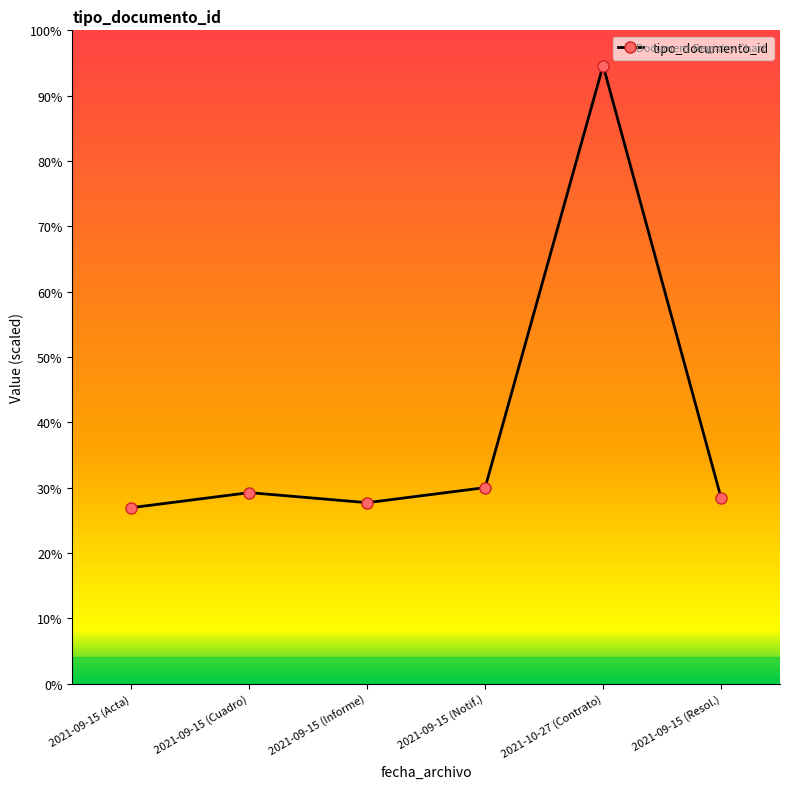

How many distinct data groups are displayed?

1